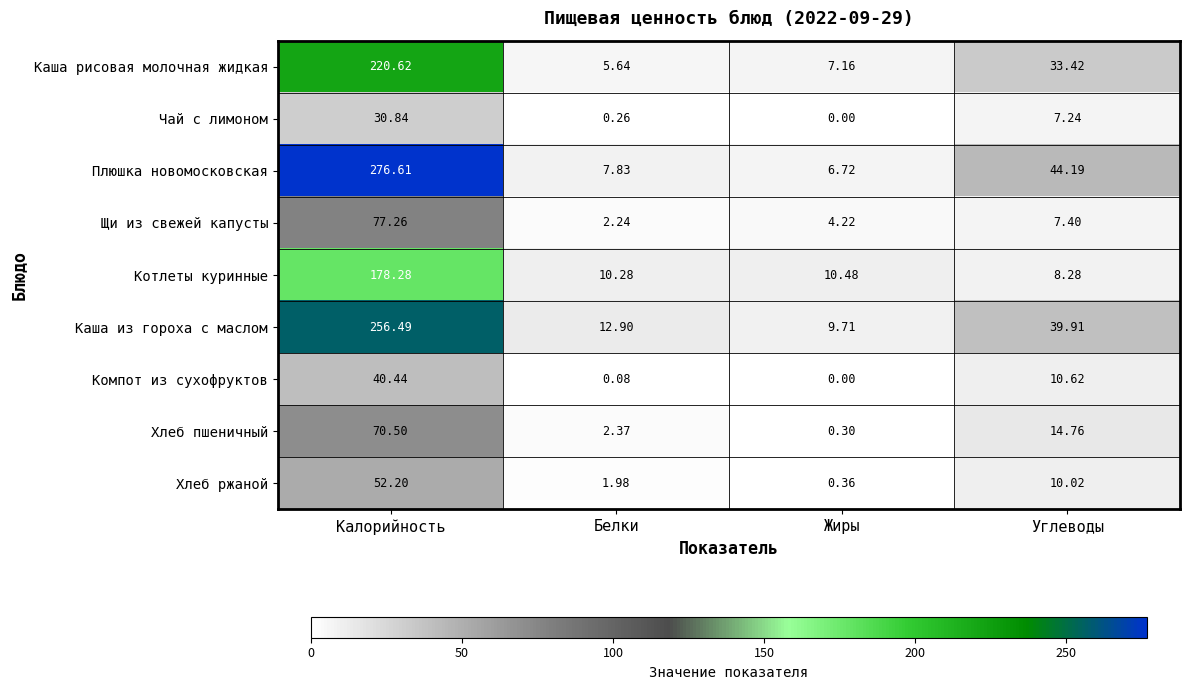

Which series has the widest spread of values?

Плюшка новомосковская